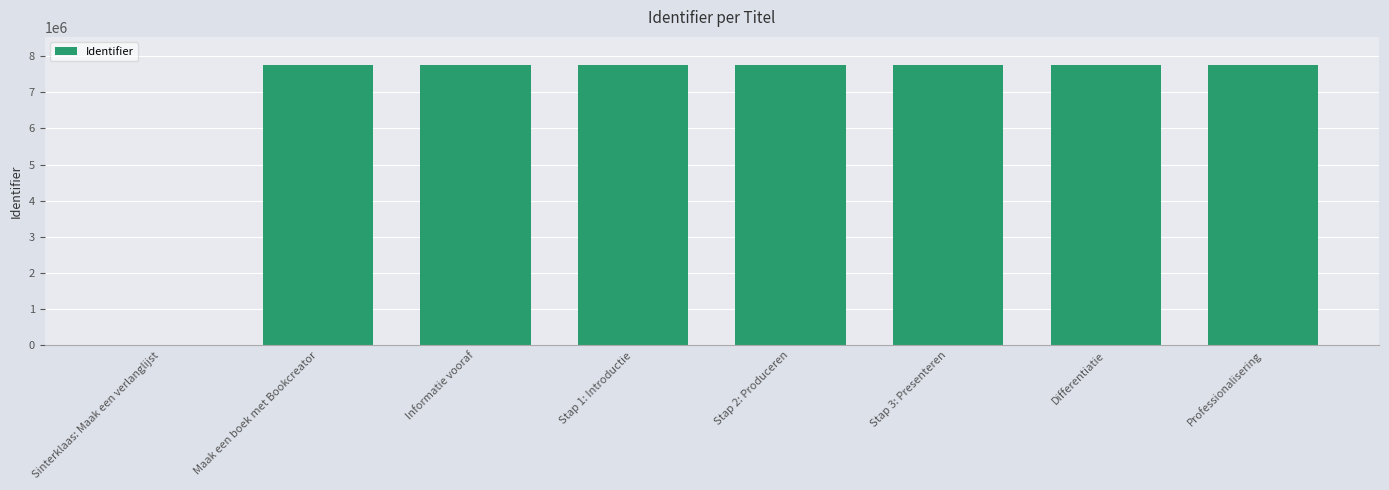

What is the change in value from Sinterklaas: Maak een verlanglijst to Stap 2: Produceren?

+7752678